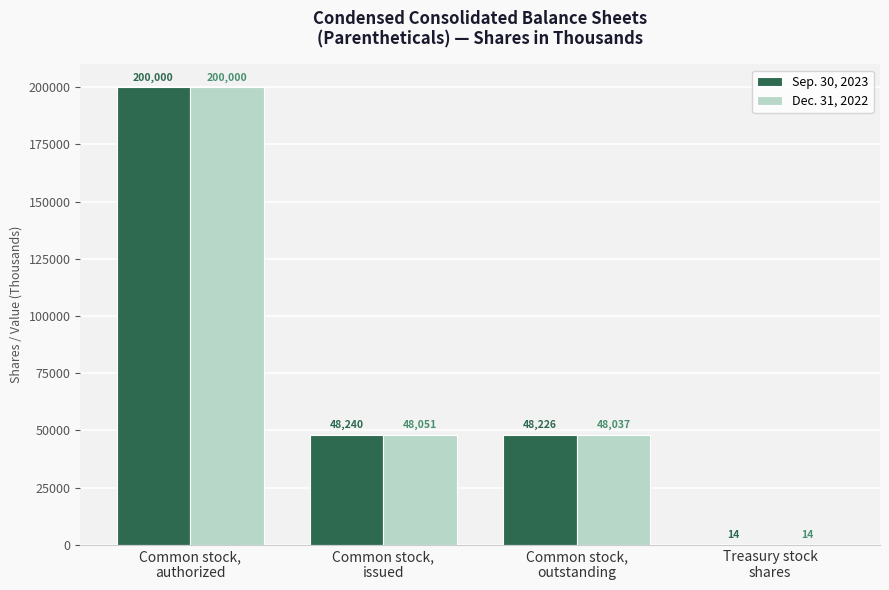

At which category is the sum across all series the highest?

Common stock,
authorized